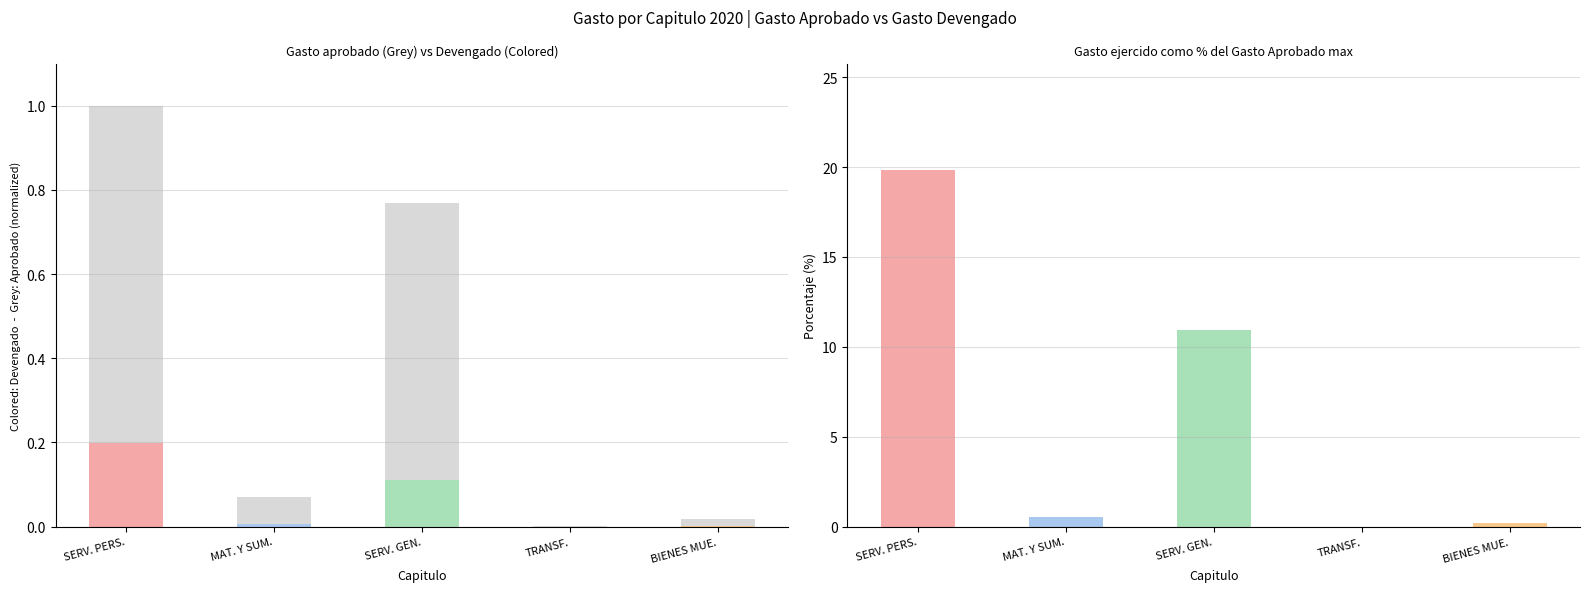

Reading left to right, list all the values displayed in this chart.

Gasto aprobado (norm.): 1.0	0.1	0.8	0.0	0.0
Gasto devengado (norm.): 0.2	0.0	0.1	0.0	0.0
Gasto ejercido %: 19.8	0.5	11.0	0.0	0.2